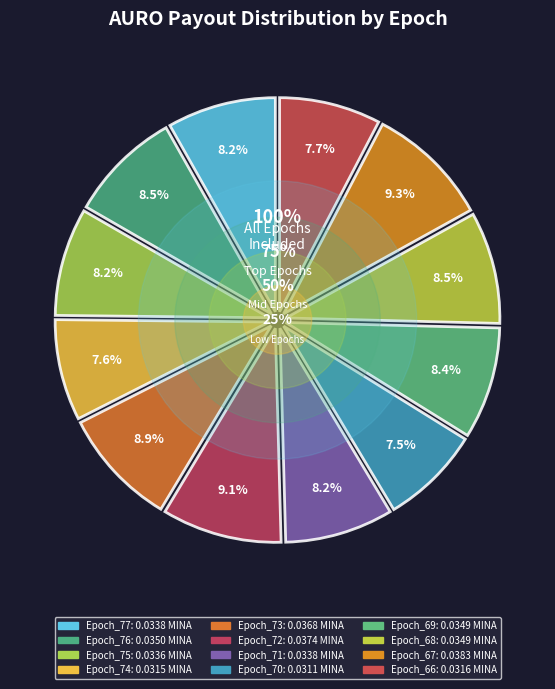

Between Epoch_75 and Epoch_77, which is larger?

Epoch_77